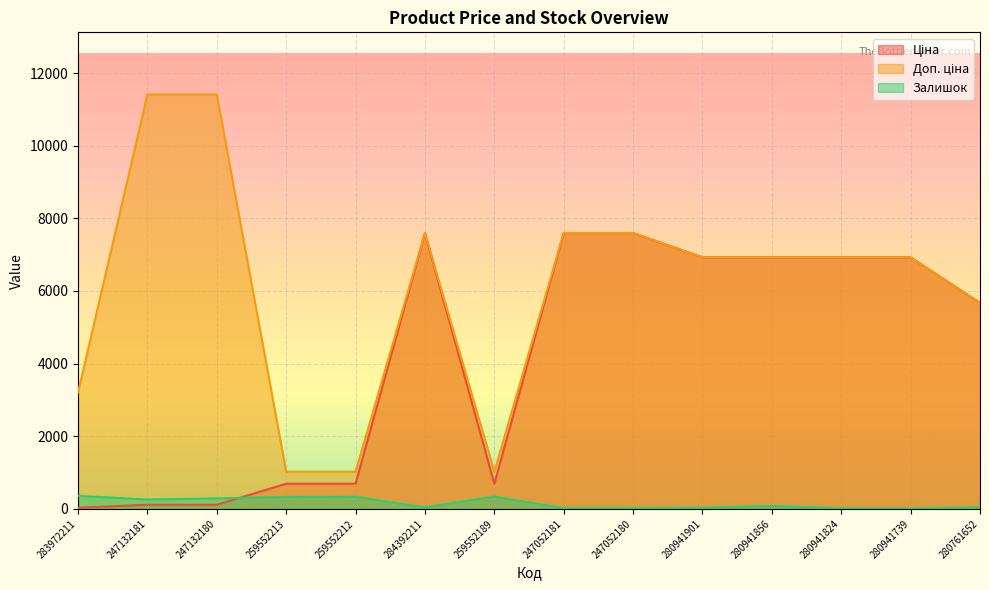

Is it true that Залишок equals 14.1 at 280761652?

False